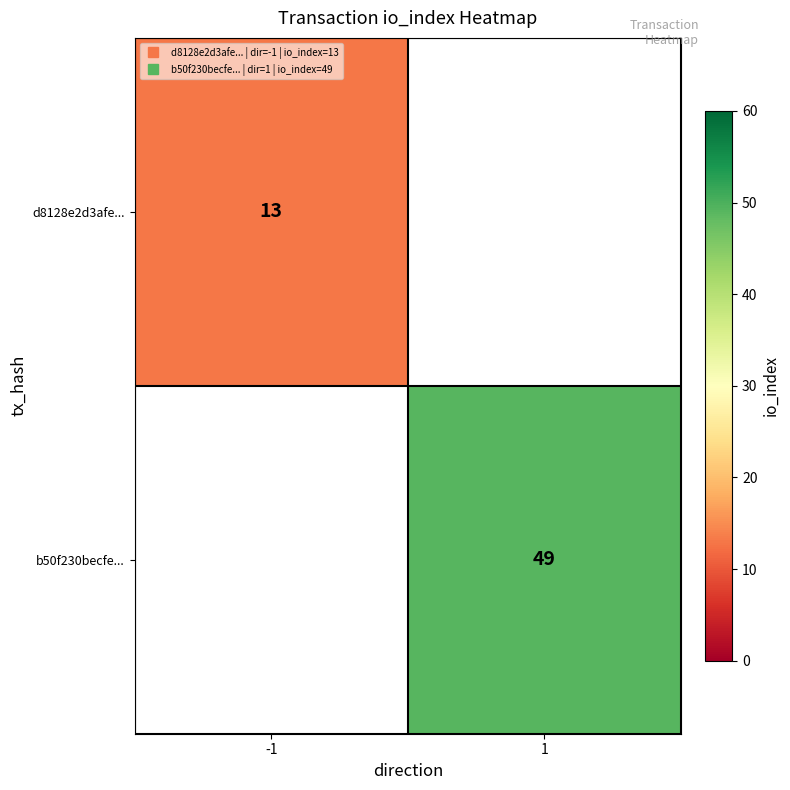

Which category has the highest value in the b50f230becfe... series?

-1